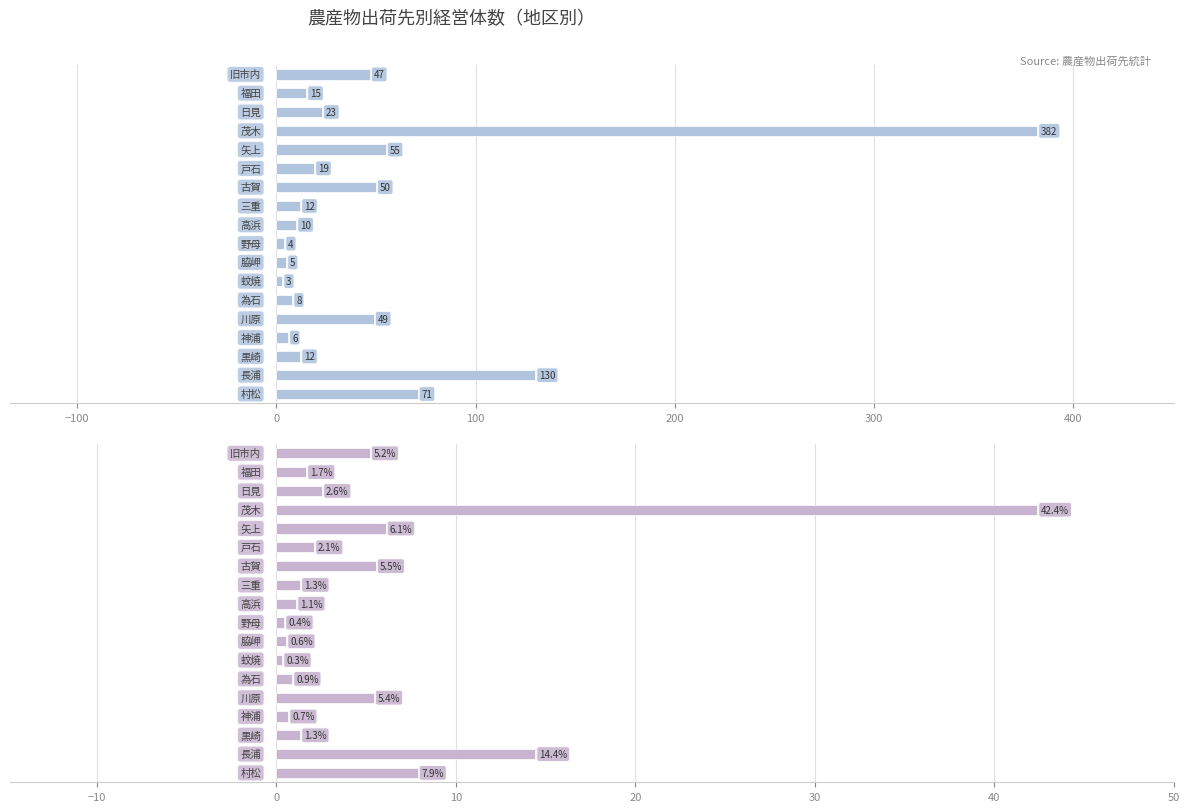

True or false: the data shows 0.3 at 14.

False